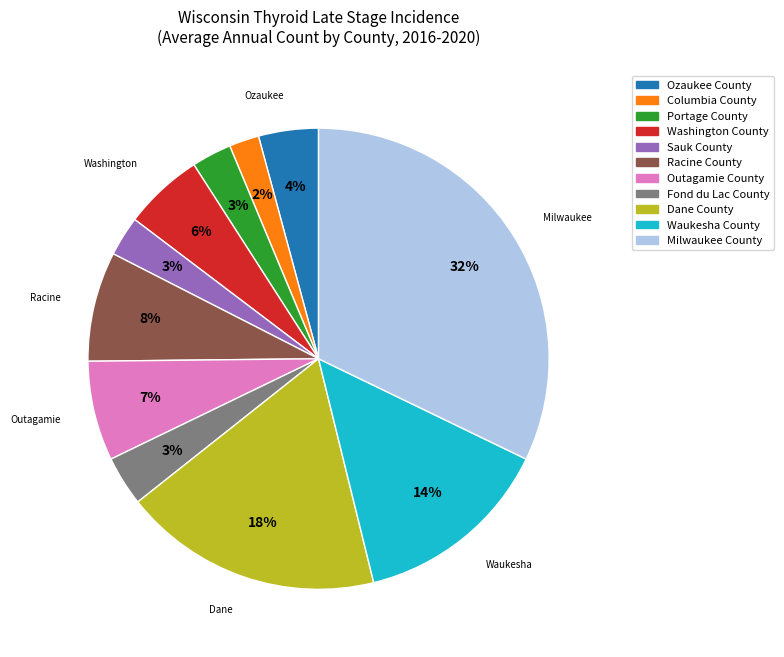

Is the sum of Fond du Lac County and Portage County greater than half?

No